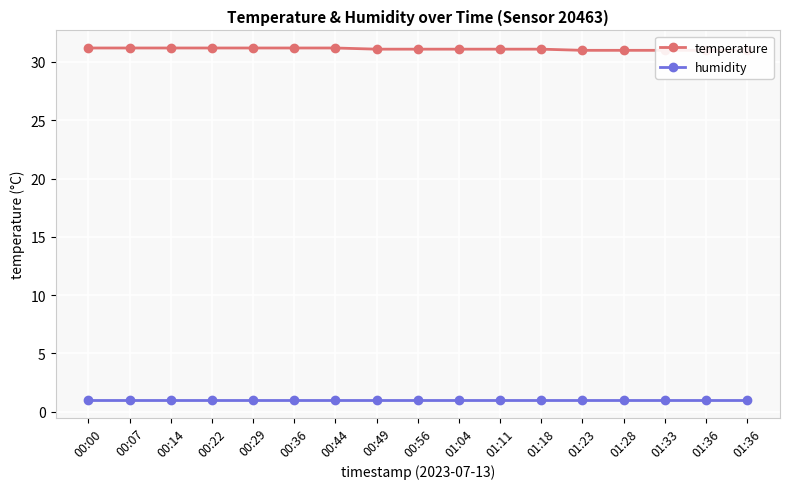

What is the difference between the second highest and second lowest values in the temperature series?

0.2